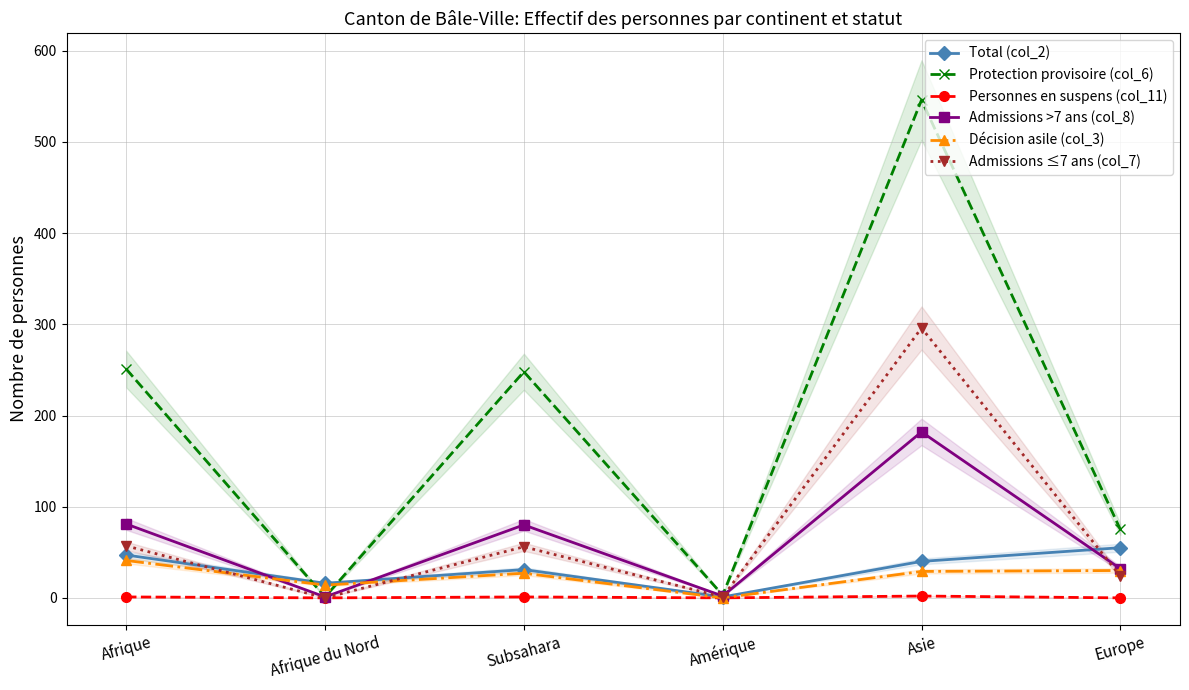

Which series changed the most between Afrique and Amérique?

Protection provisoire (col_6)